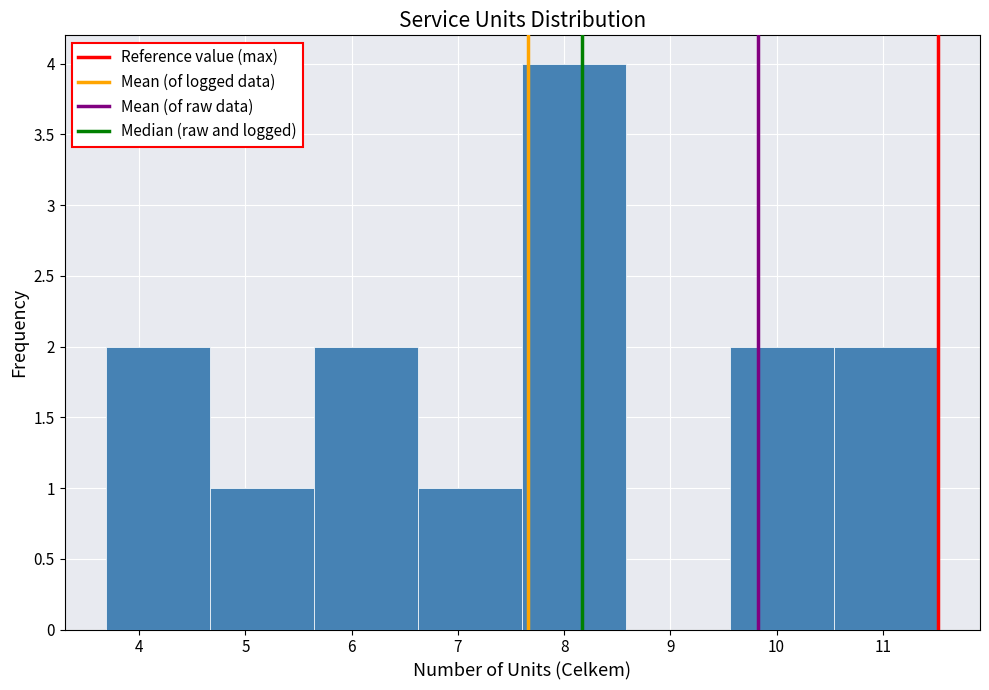

Reading left to right, transcribe this chart: for each bar, give the range it covers on the x-axis and its height. Neither the bar edges nor the heights are printed on the chart, so give them approximately, as read against the axes.

3.7 to 4.7: 2
4.7 to 5.6: 1
5.6 to 6.6: 2
6.6 to 7.6: 1
7.6 to 8.6: 4
8.6 to 9.6: 0
9.6 to 10.5: 2
10.5 to 11.5: 2